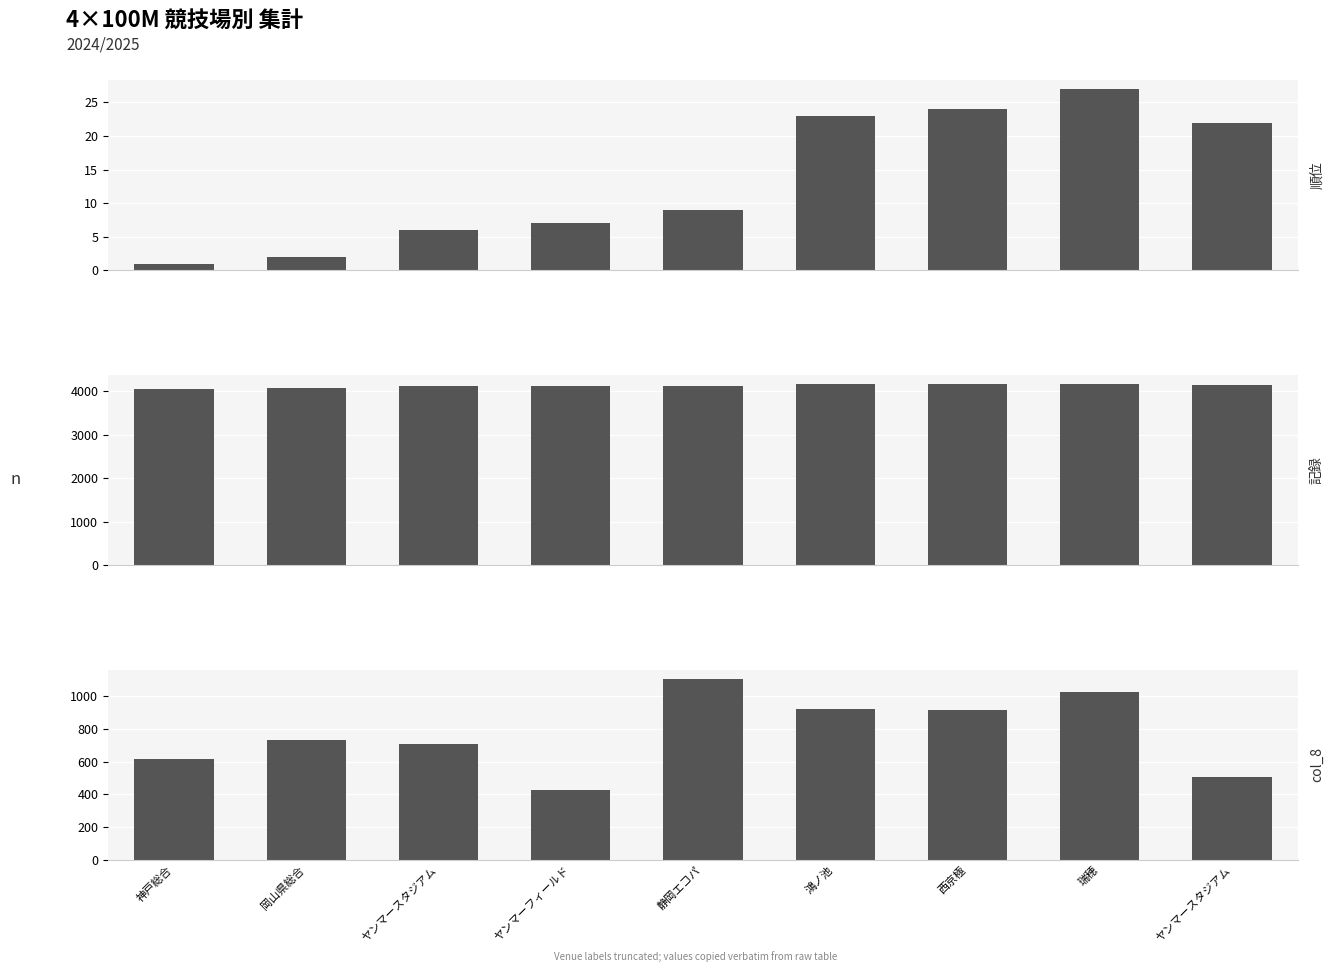

What is the total value across all series at ヤンマースタジアム?

4830